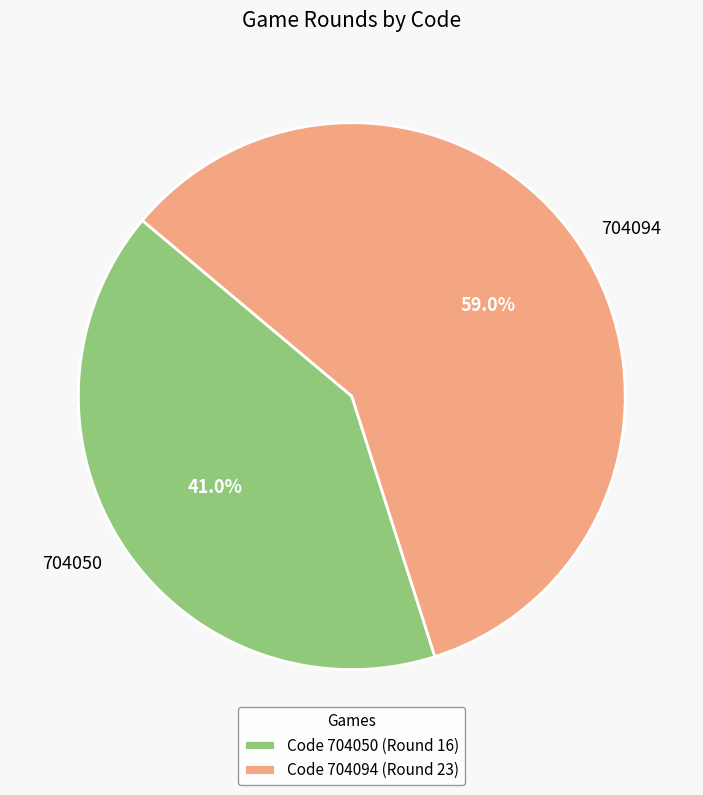

Do 704094 and 704050 together represent more than half of the pie?

Yes